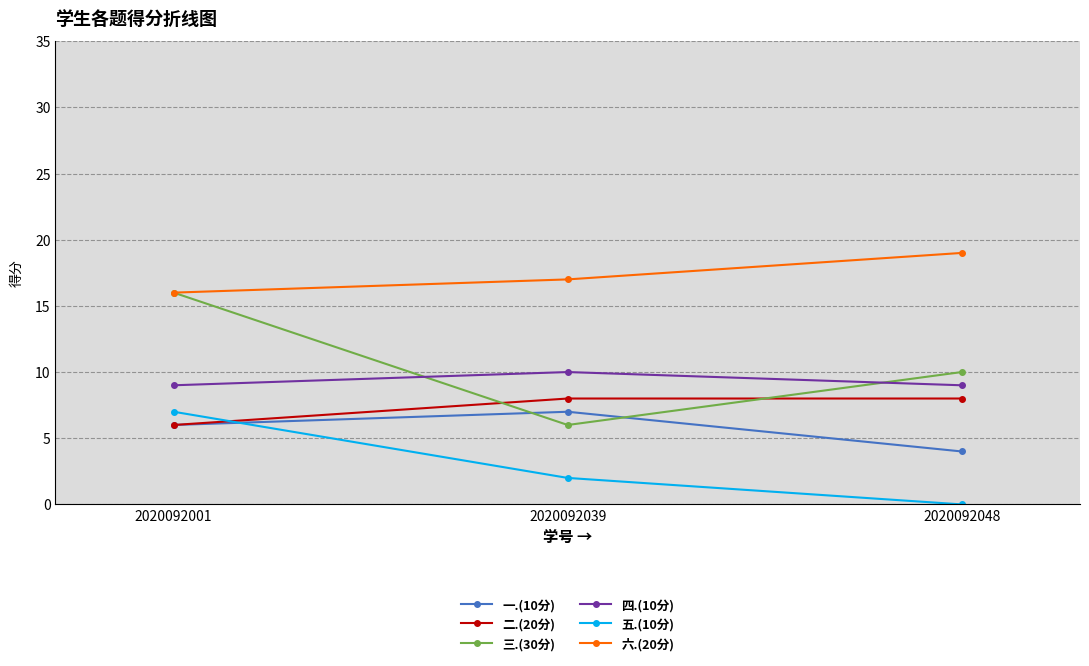

At which category does the chart reach its minimum across all series?

2020092048